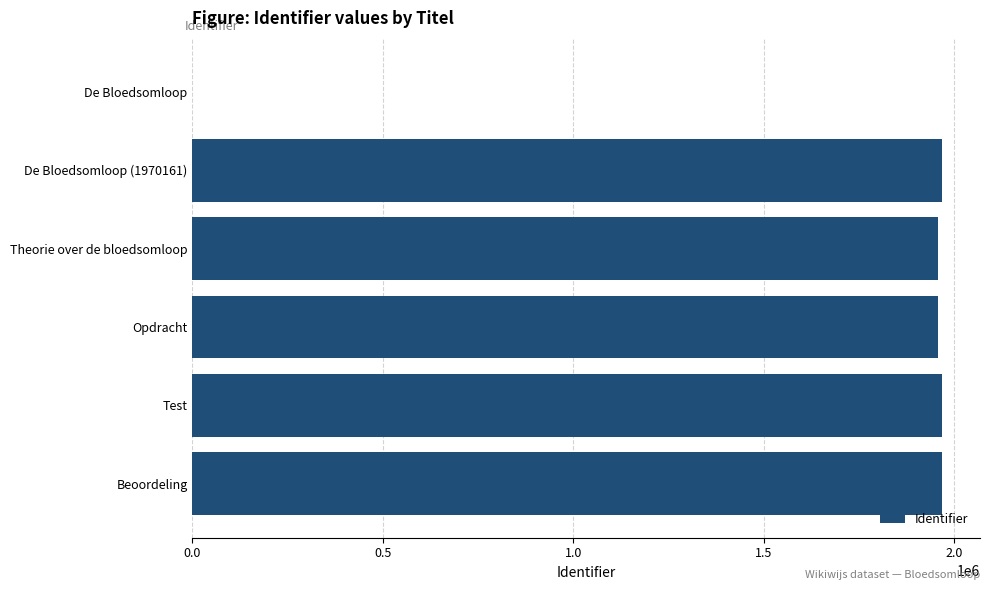

What is the sum of the values at Opdracht and Beoordeling?

3928405